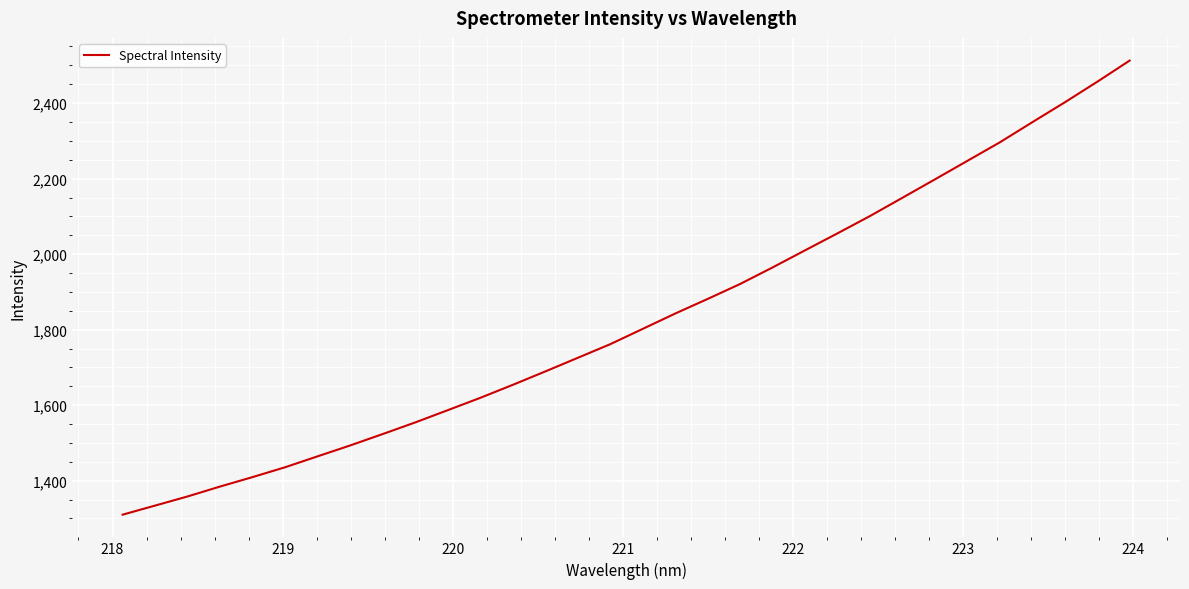

What is the minimum value shown in the chart?

1310.1